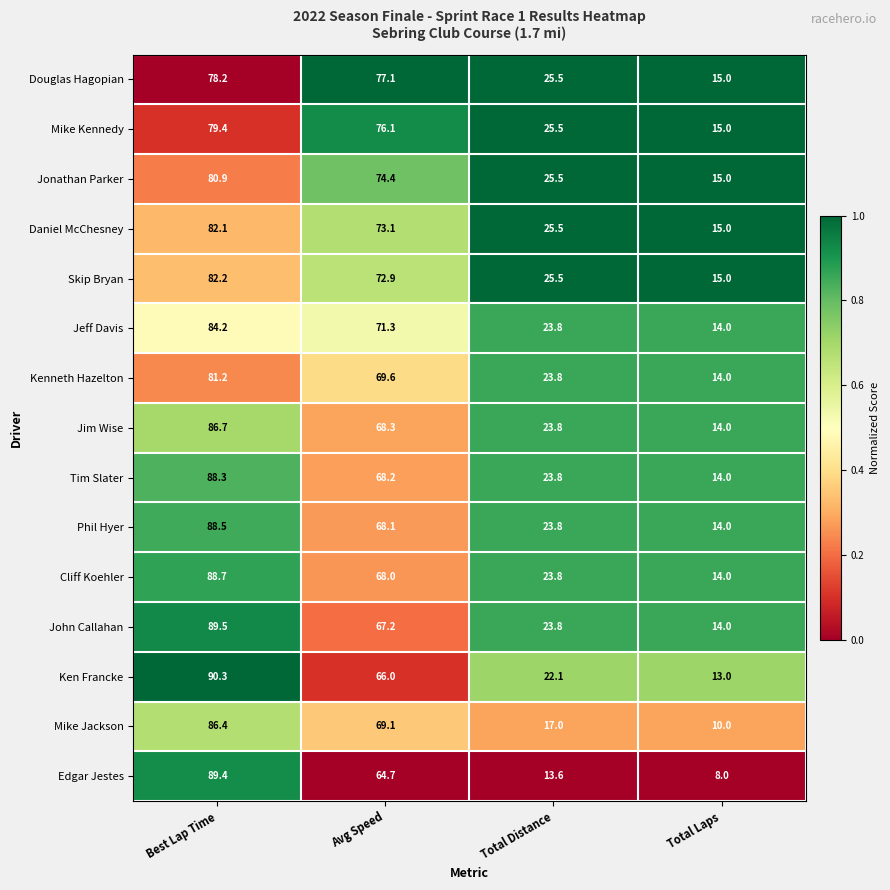

What is the difference between the highest and lowest values at Best Lap Time?

12.1